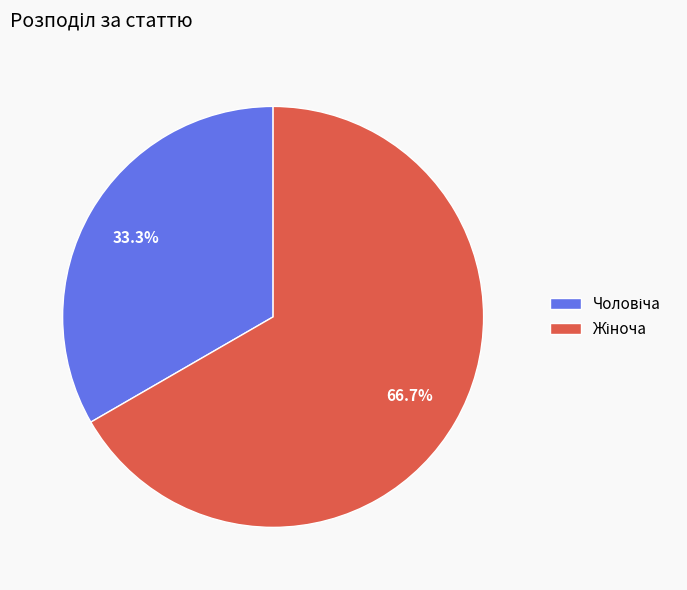

Is there a majority slice in this chart?

Yes